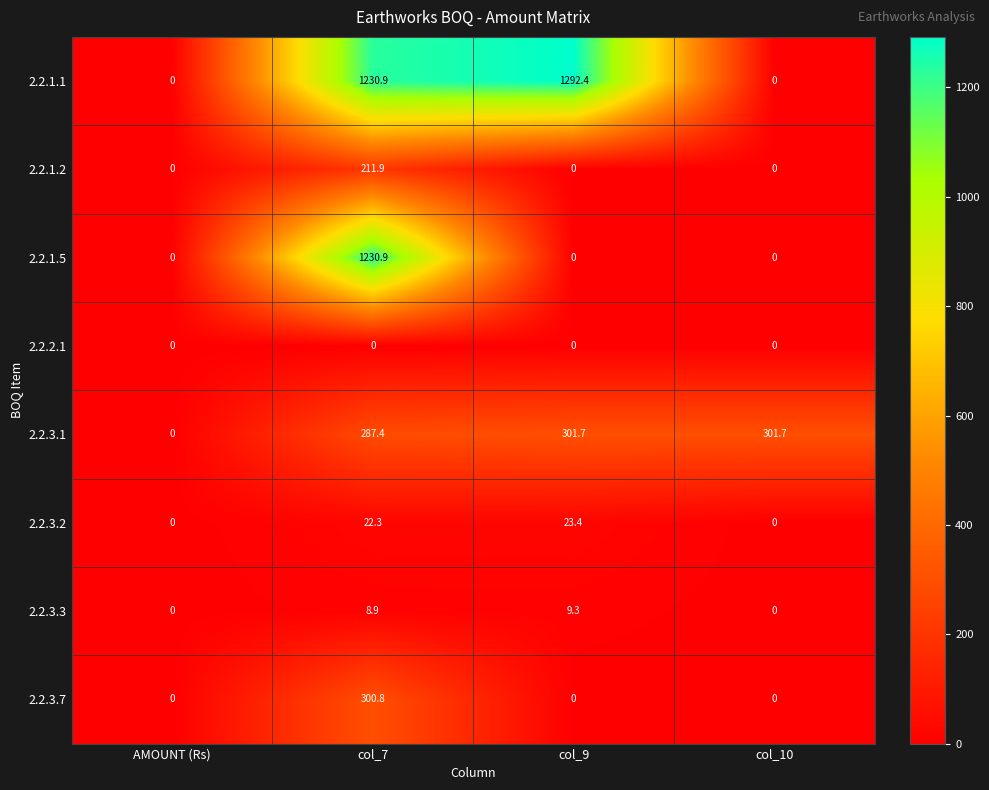

What is the average value of the 2.2.3.2 series?

11.4